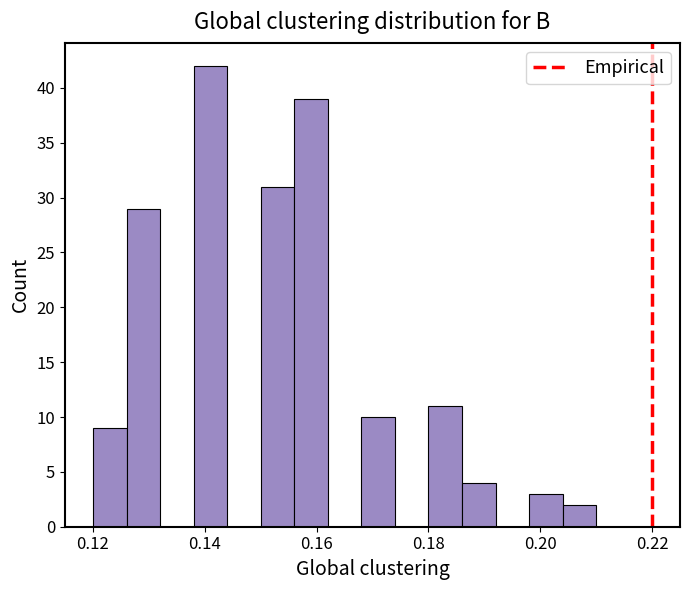

Around what value on the x-axis is the tallest bar? Give the approximate position of its centre, as read against the axis.

0.142